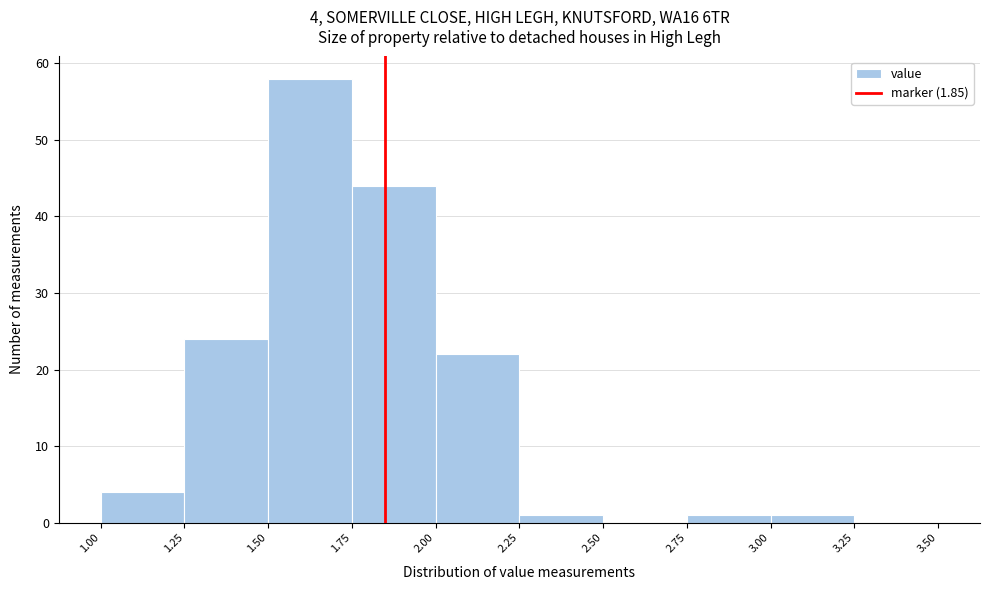

Over which range of the x-axis is the bar tallest?

1.50 to 1.75